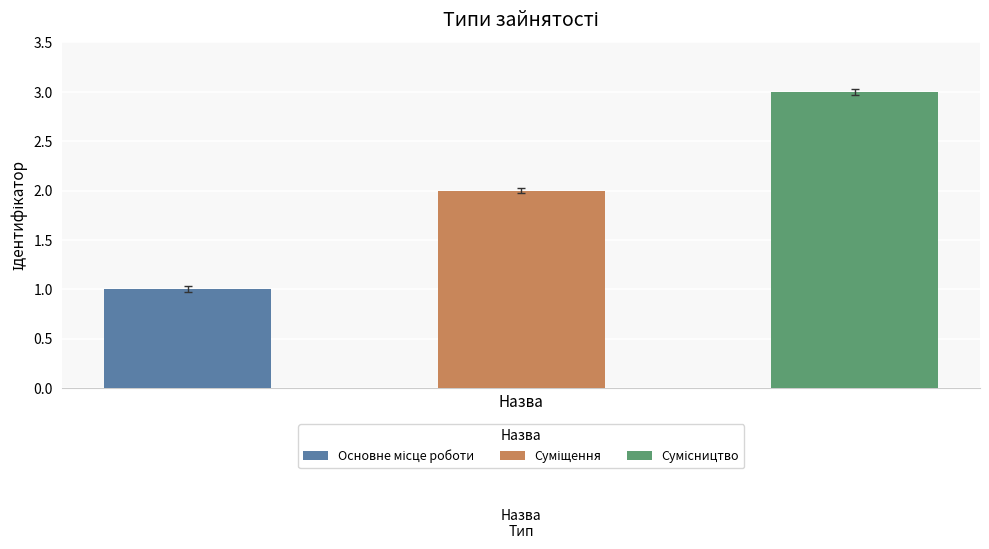

What is the label of the 1st bar from the right?

Сумісництво